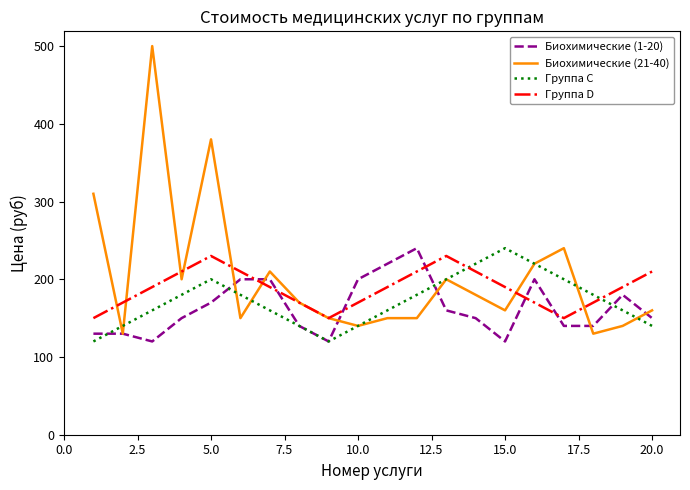

What is the greatest value displayed?

500